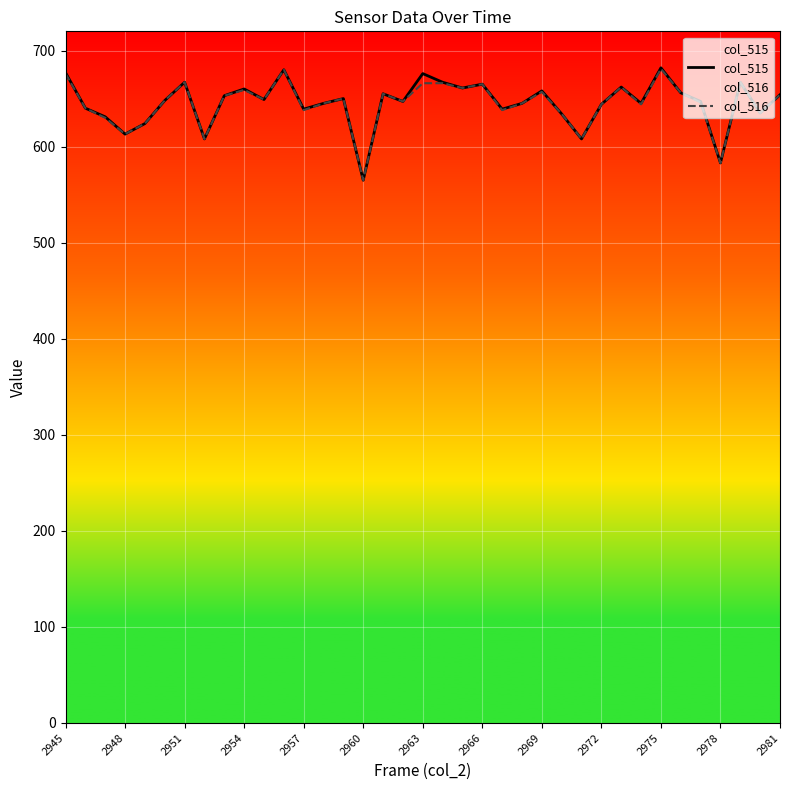

Is it true that col_516 equals 398 at 19?

False